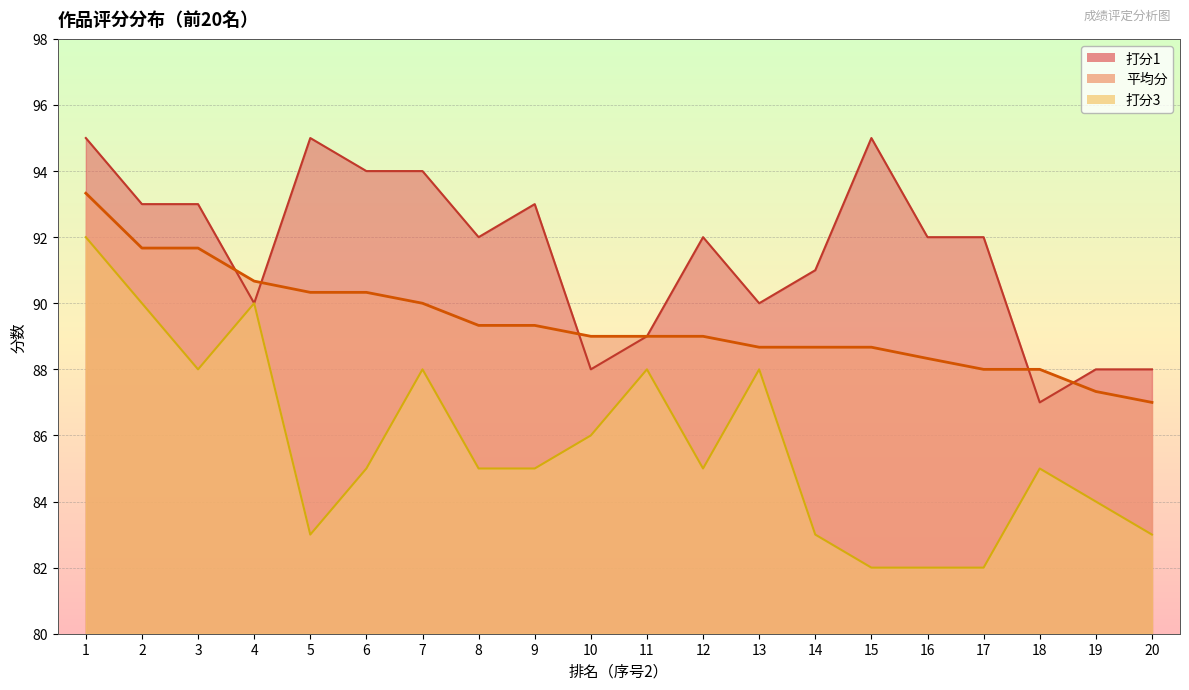

What is the value of the 平均分 point at the 3rd from the left?

91.7